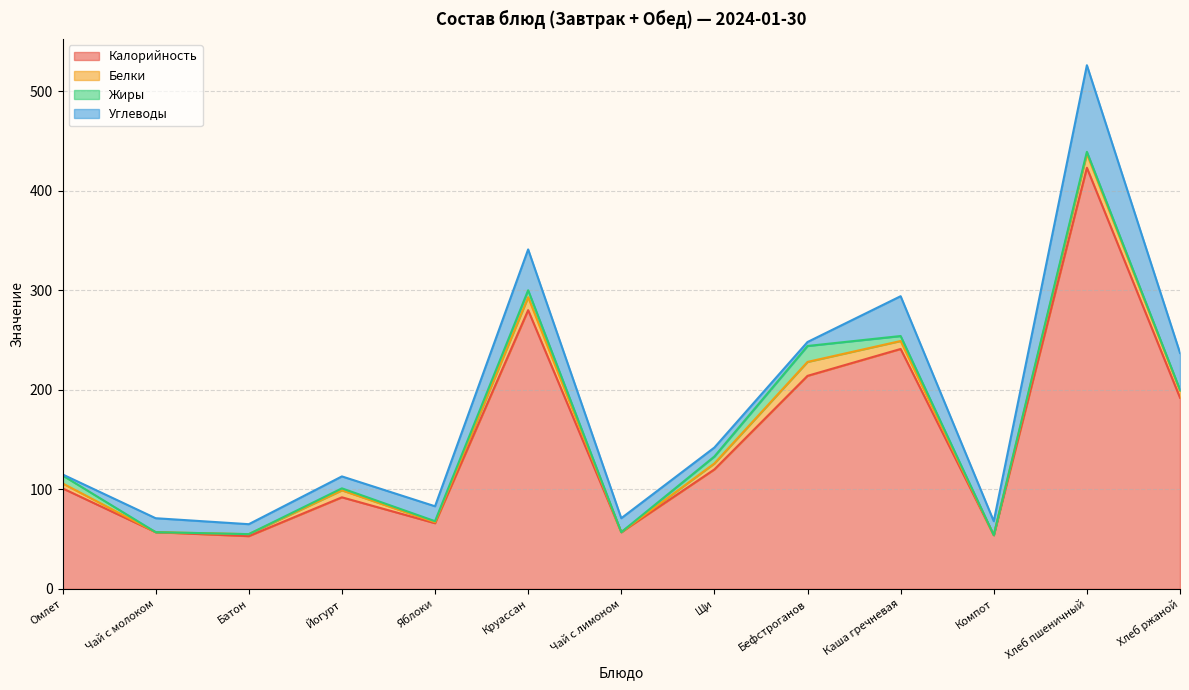

What is the sum of all Белки values?

77